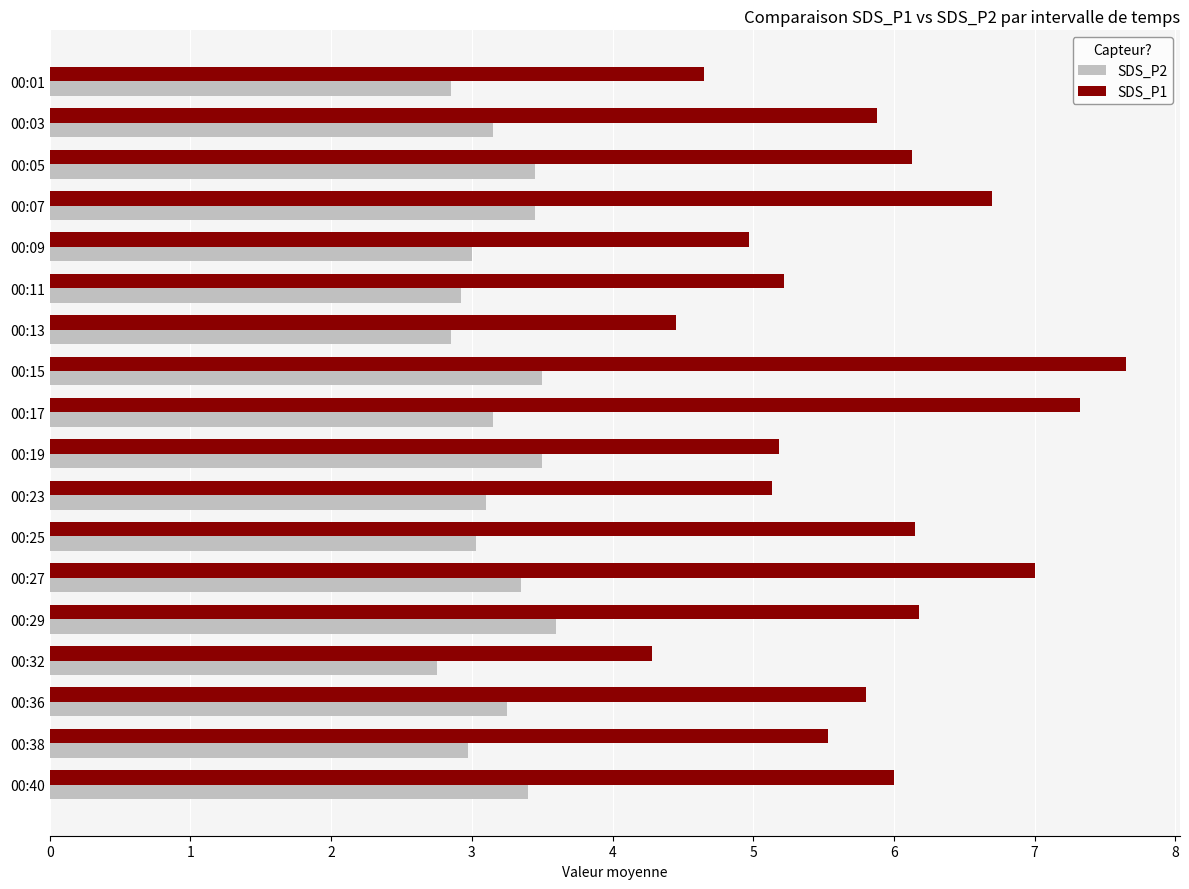

Which series has the largest total across all categories?

SDS_P1